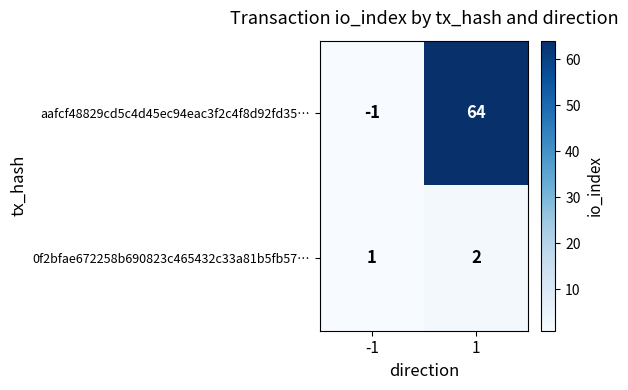

At 1, list the series in order from largest to smallest.

aafcf48829cd5c4d45ec94eac3f2c4f8d92fd35…, 0f2bfae672258b690823c465432c33a81b5fb57…